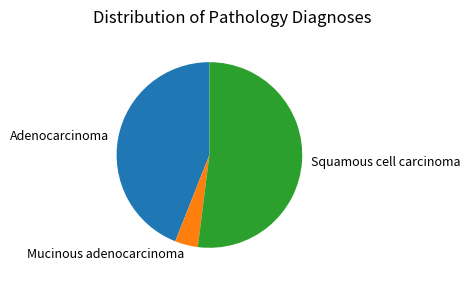

Between Adenocarcinoma and Squamous cell carcinoma, which is larger?

Squamous cell carcinoma